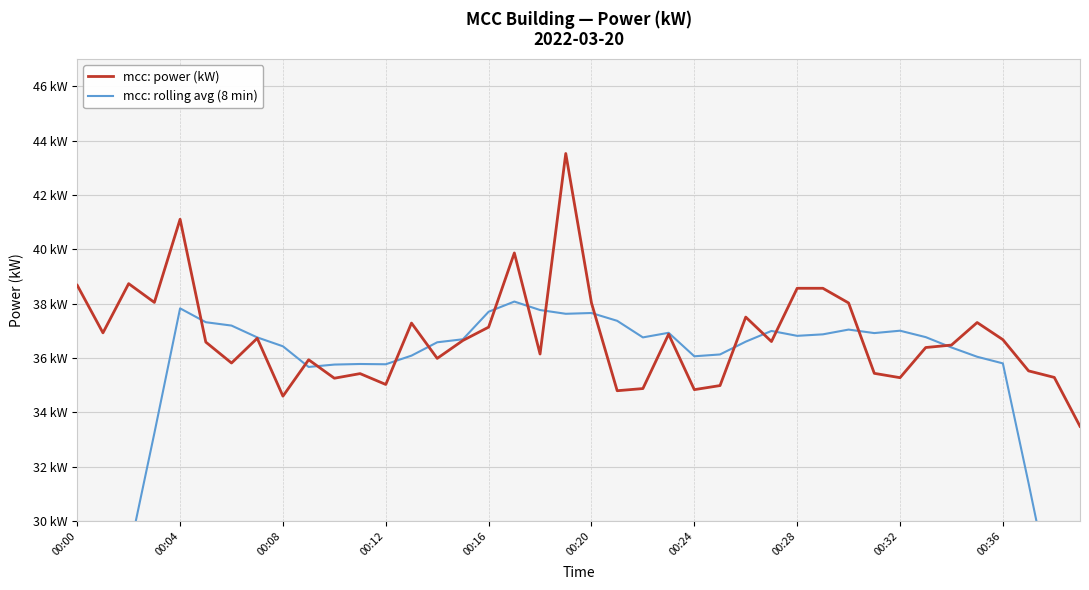

Between 00:36 and 10, which series saw the biggest shift?

mcc: power (kW)